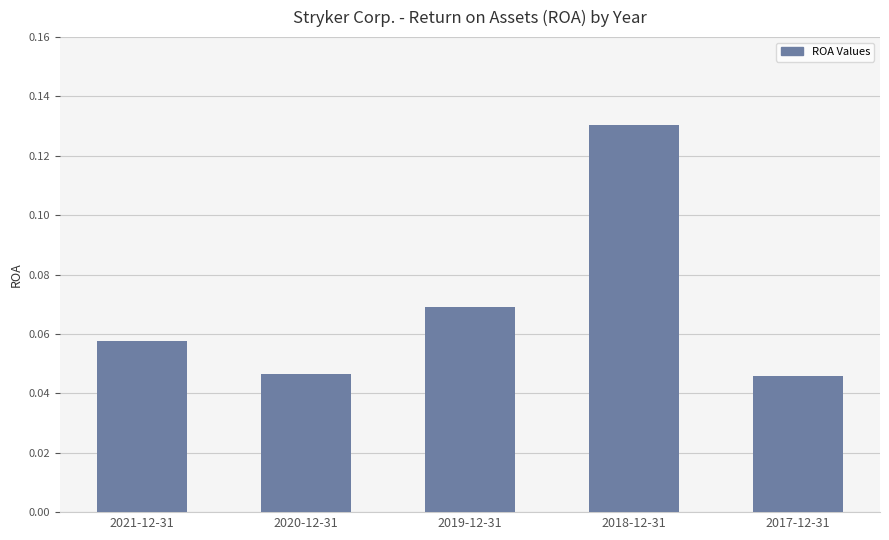

What is the label of the 2nd bar from the left?

2020-12-31